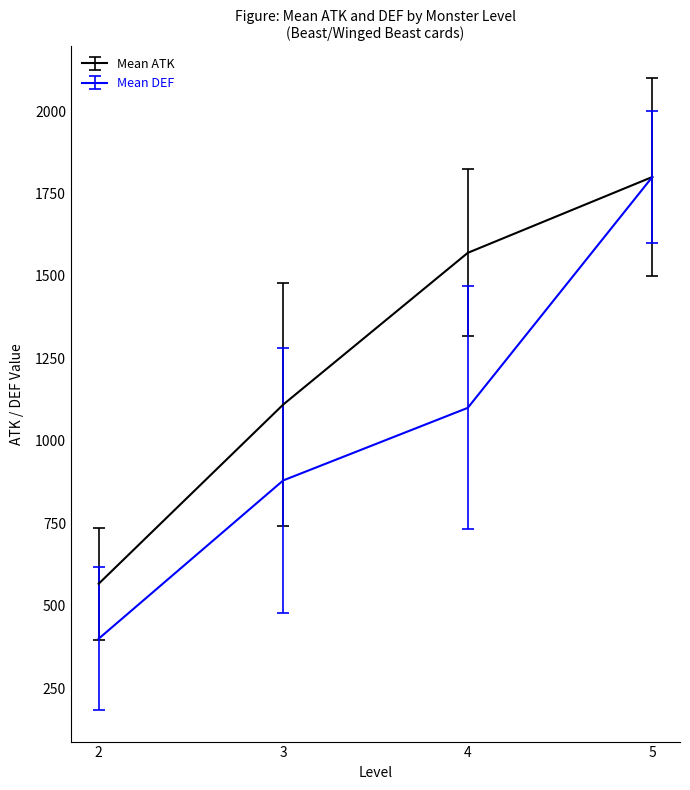

True or false: Mean ATK has more than 1 points higher than both neighbors.

False